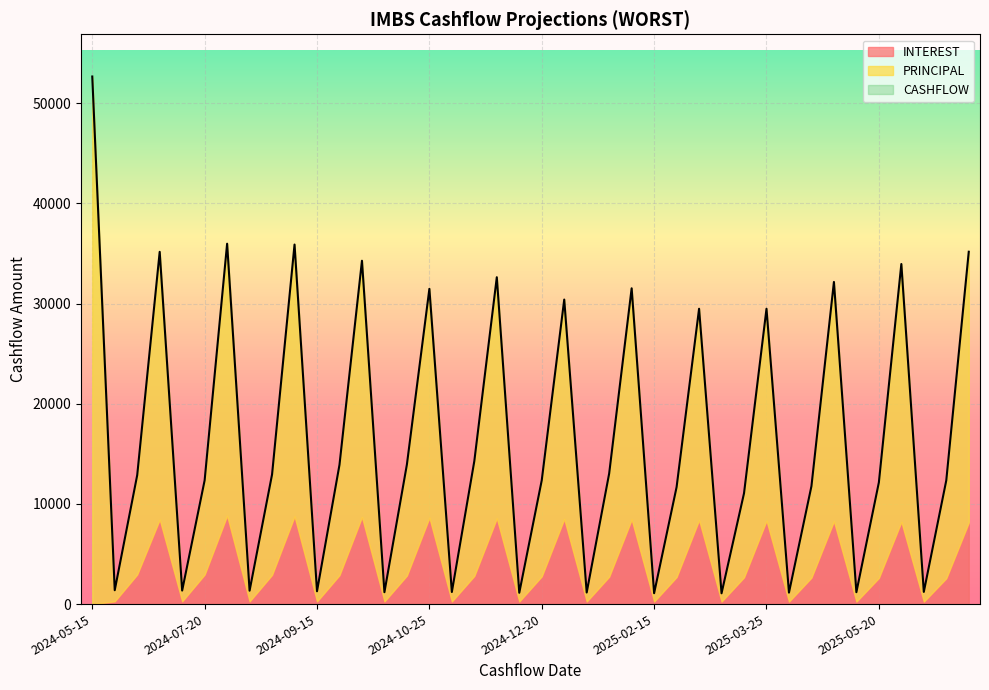

What is the label of the 35th point from the right?

2024-07-20